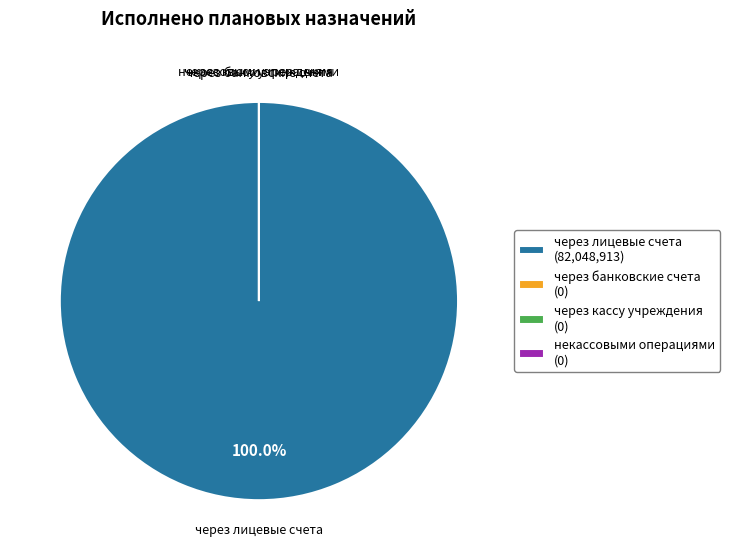

Rank the categories by value from lowest to highest.

через банковские счета, через кассу учреждения, некассовыми операциями, через лицевые счета